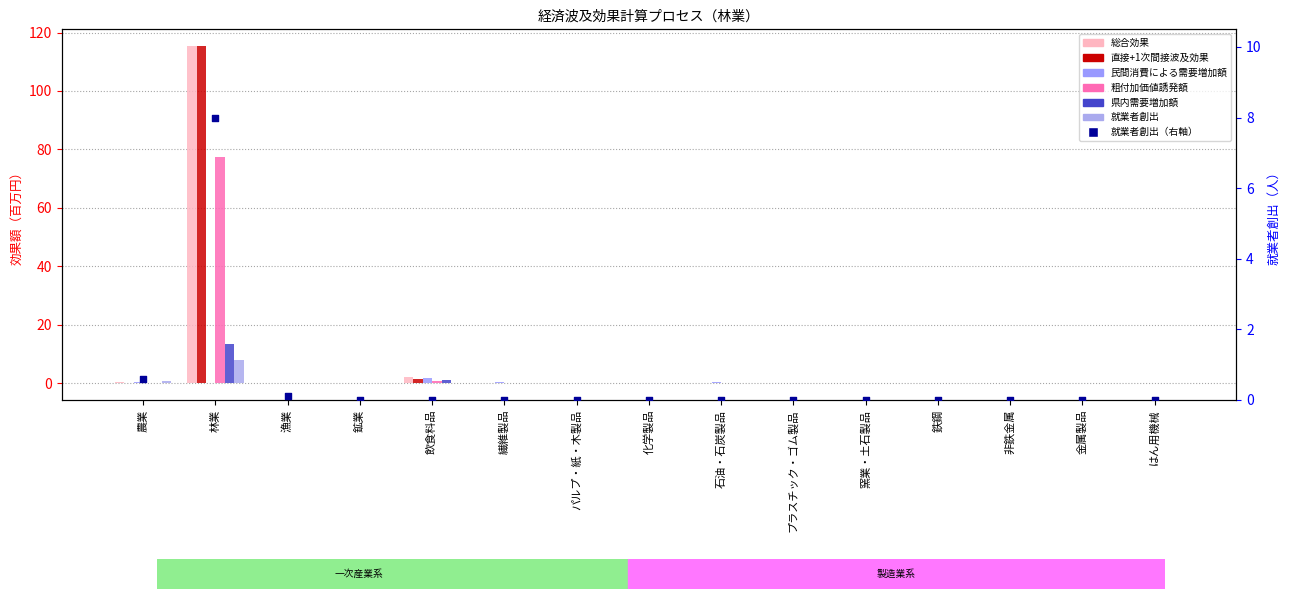

Is the value of 民間消費による需要増加額 at 化学製品 greater than the value of 総合効果 at 金属製品?

Yes